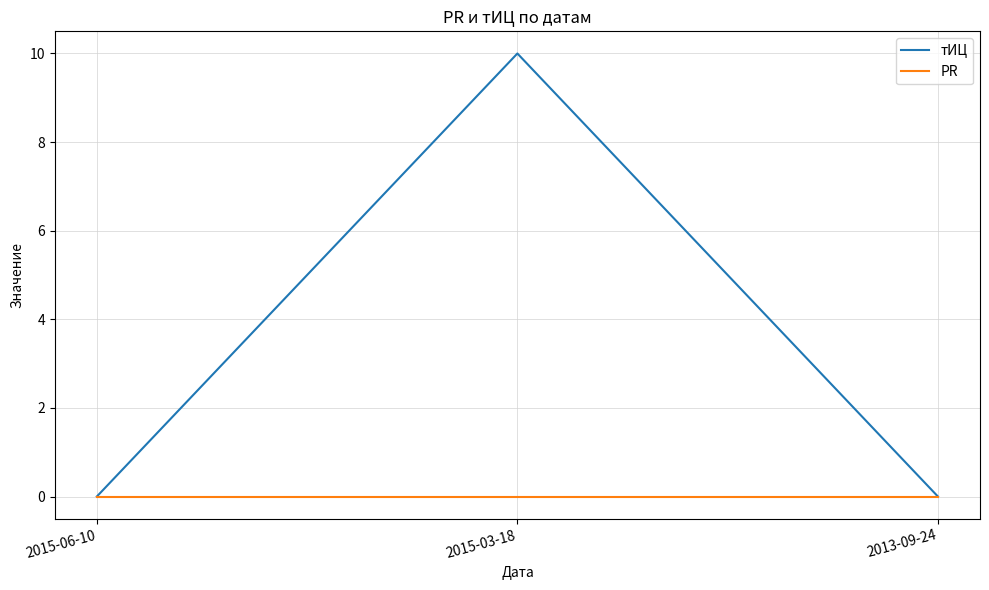

Reading left to right, transcribe all the data shown in this chart.

тИЦ: 2015-06-10=0	2015-03-18=10	2013-09-24=0
PR: 2015-06-10=0	2015-03-18=0	2013-09-24=0